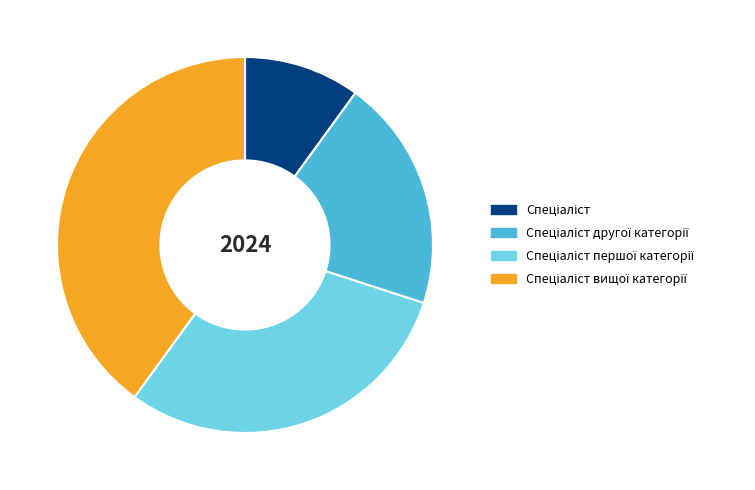

Is there any slice that represents more than half of the pie?

No